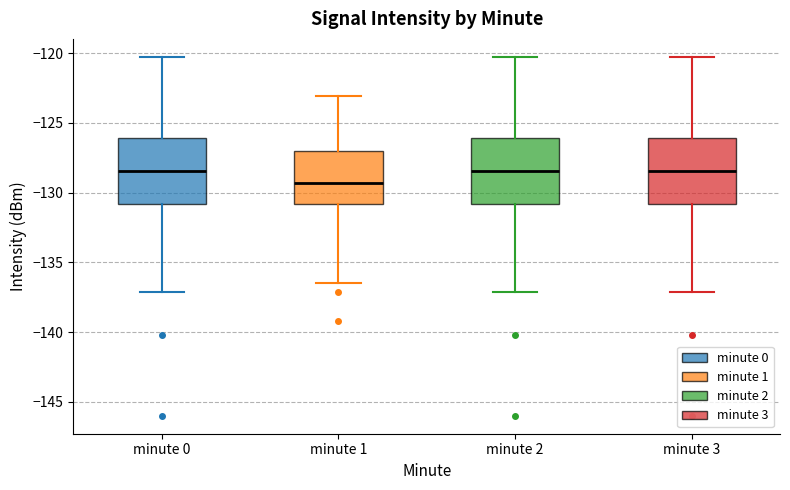

Reading left to right, transcribe this box plot: for each box, give where its median line is, the range the box spans, and where its two whiskers end, as read against the y-axis. The values are not printed on the chart, so give them approximately, as read against the axis.

minute 0: median -128.5, box -131.0 to -126.0, whiskers -137.0 to -120.5
minute 1: median -129.5, box -131.0 to -127.0, whiskers -136.5 to -123.0
minute 2: median -128.5, box -131.0 to -126.0, whiskers -137.0 to -120.5
minute 3: median -128.5, box -131.0 to -126.0, whiskers -137.0 to -120.5